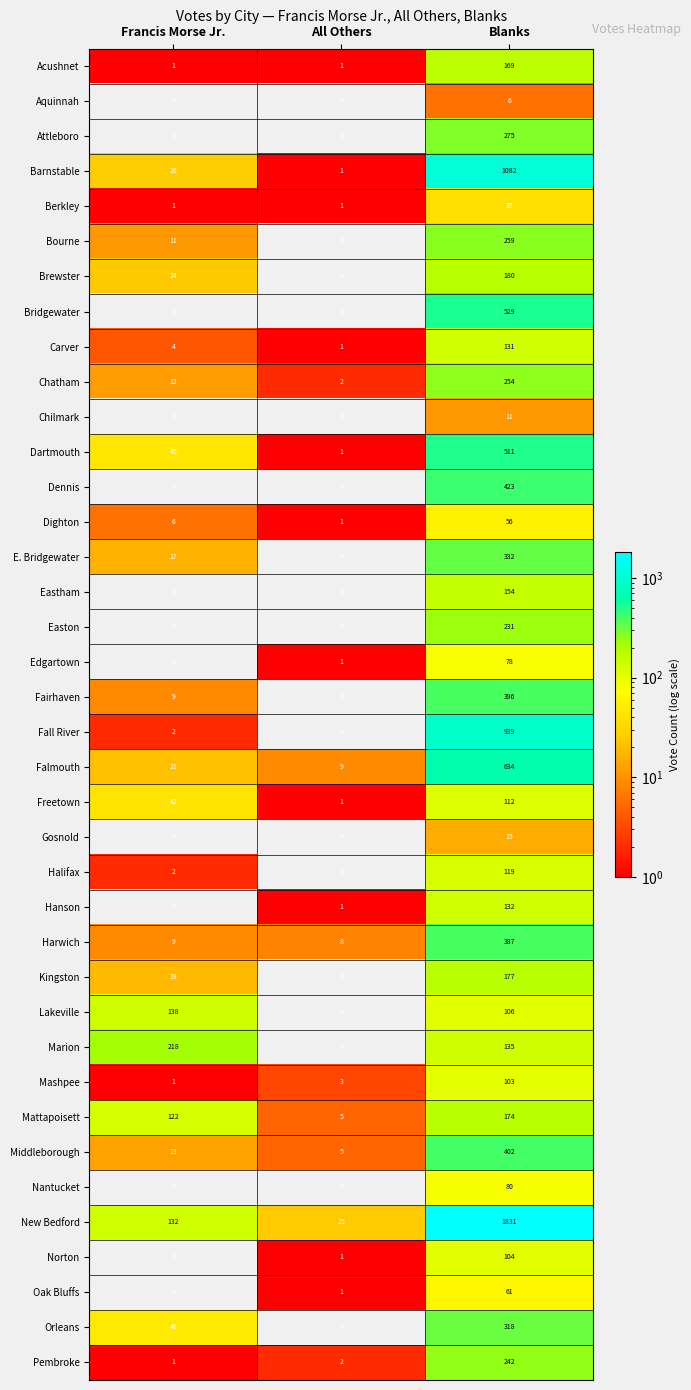

List the series in order of their peak value, lowest first.

Aquinnah, Chilmark, Gosnold, Berkley, Dighton, Oak Bluffs, Edgartown, Nantucket, Mashpee, Norton, Freetown, Halifax, Carver, Hanson, Lakeville, Eastham, Acushnet, Mattapoisett, Kingston, Brewster, Marion, Easton, Pembroke, Chatham, Bourne, Attleboro, Orleans, E. Bridgewater, Harwich, Fairhaven, Middleborough, Dennis, Dartmouth, Bridgewater, Falmouth, Fall River, Barnstable, New Bedford